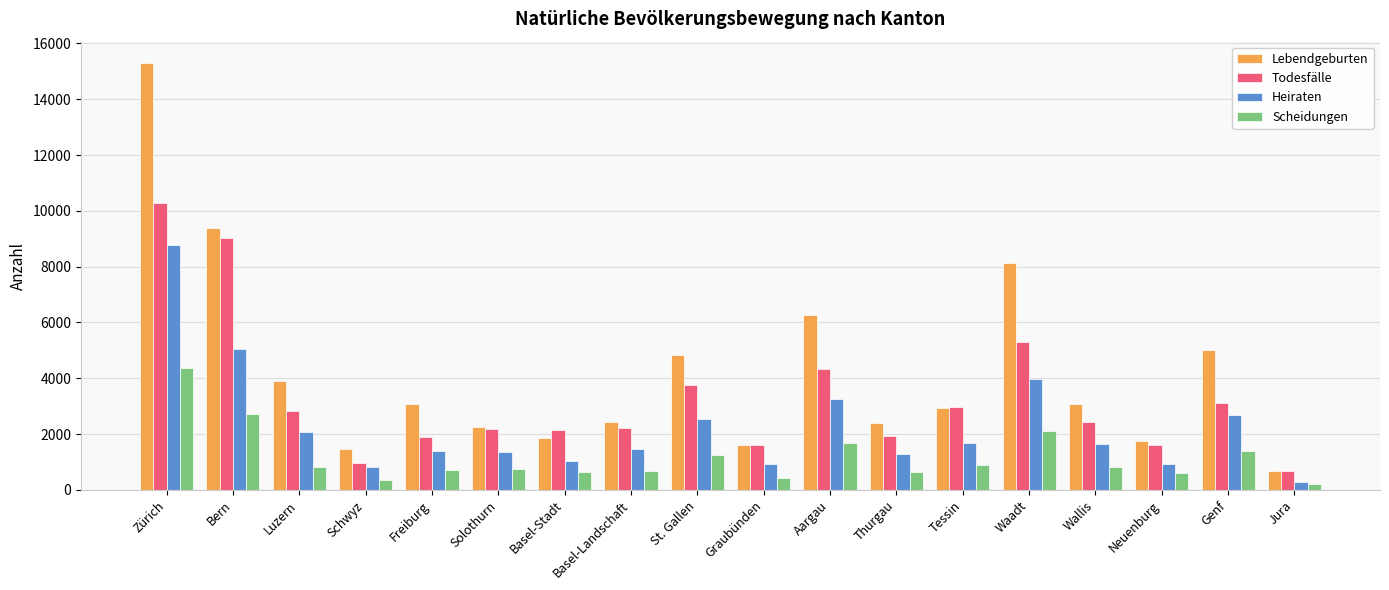

Is it true that Lebendgeburten equals 8129 at Waadt?

True